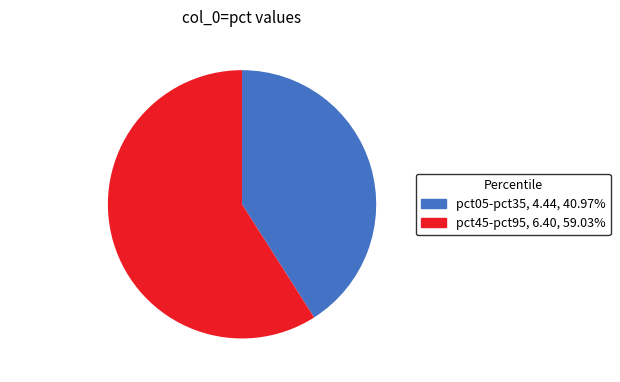

What is the largest slice in the pie chart?

pct45-pct95